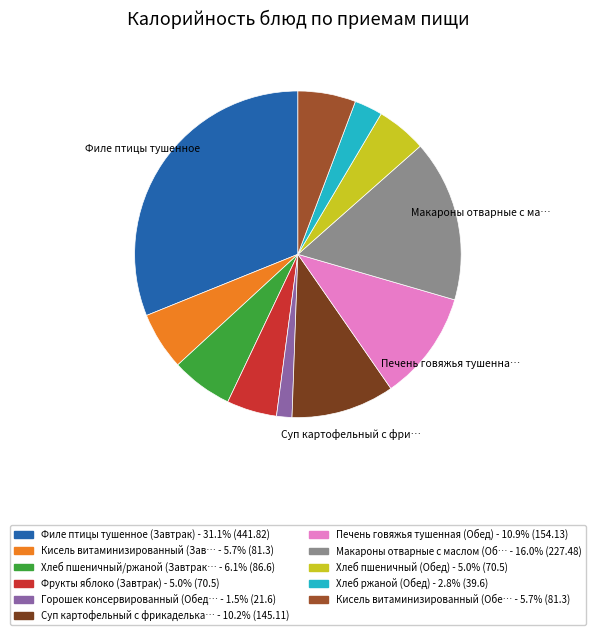

Is there any slice that represents more than half of the pie?

No